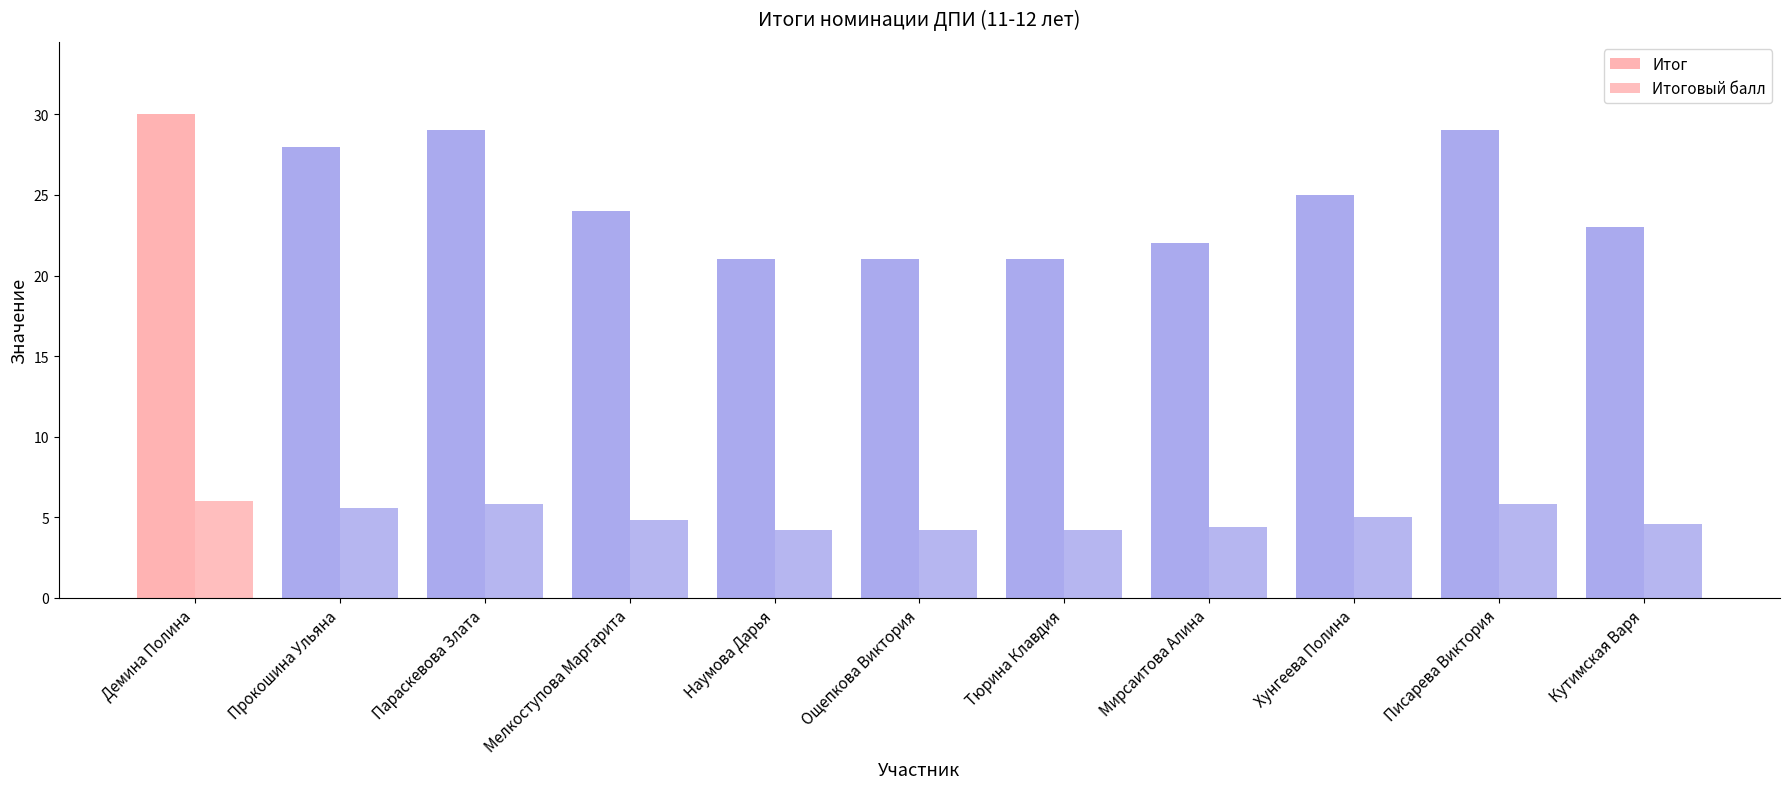

How many data points in Итог are less than 24?

5